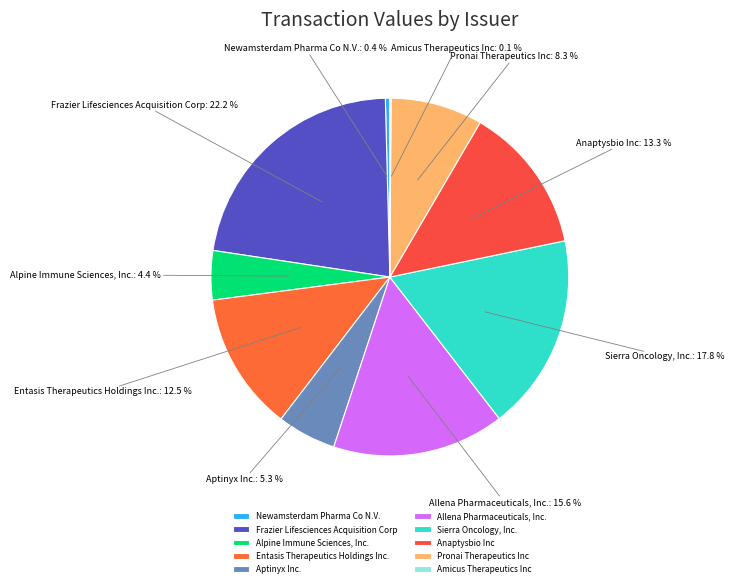

Combined, do Sierra Oncology, Inc. and Allena Pharmaceuticals, Inc. account for over 50%?

No